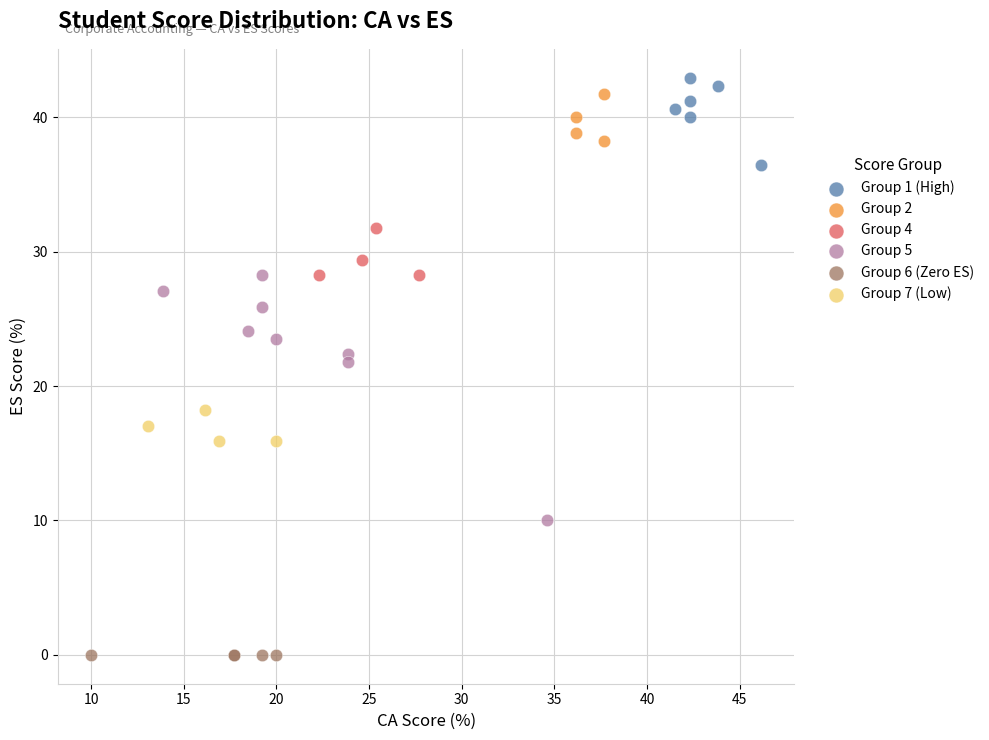

Which series contains the lowest Y value?

Group 6 (Zero ES)